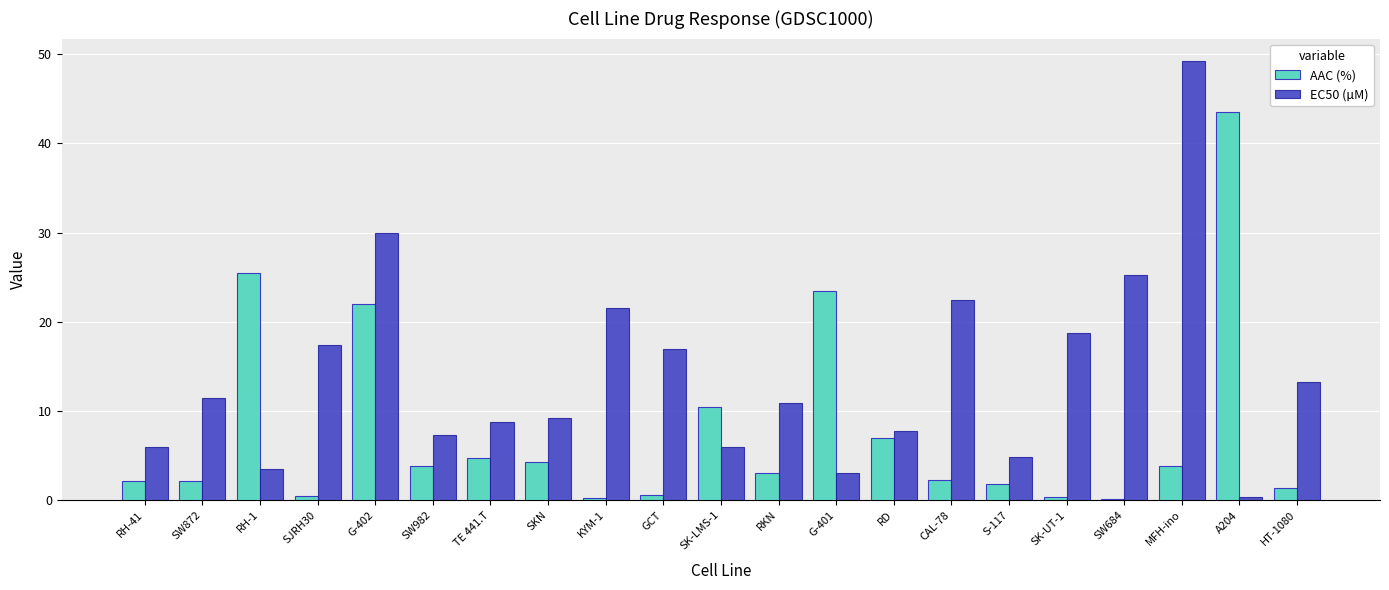

Where is EC50 (µM) nearest to the value 24?

SW684